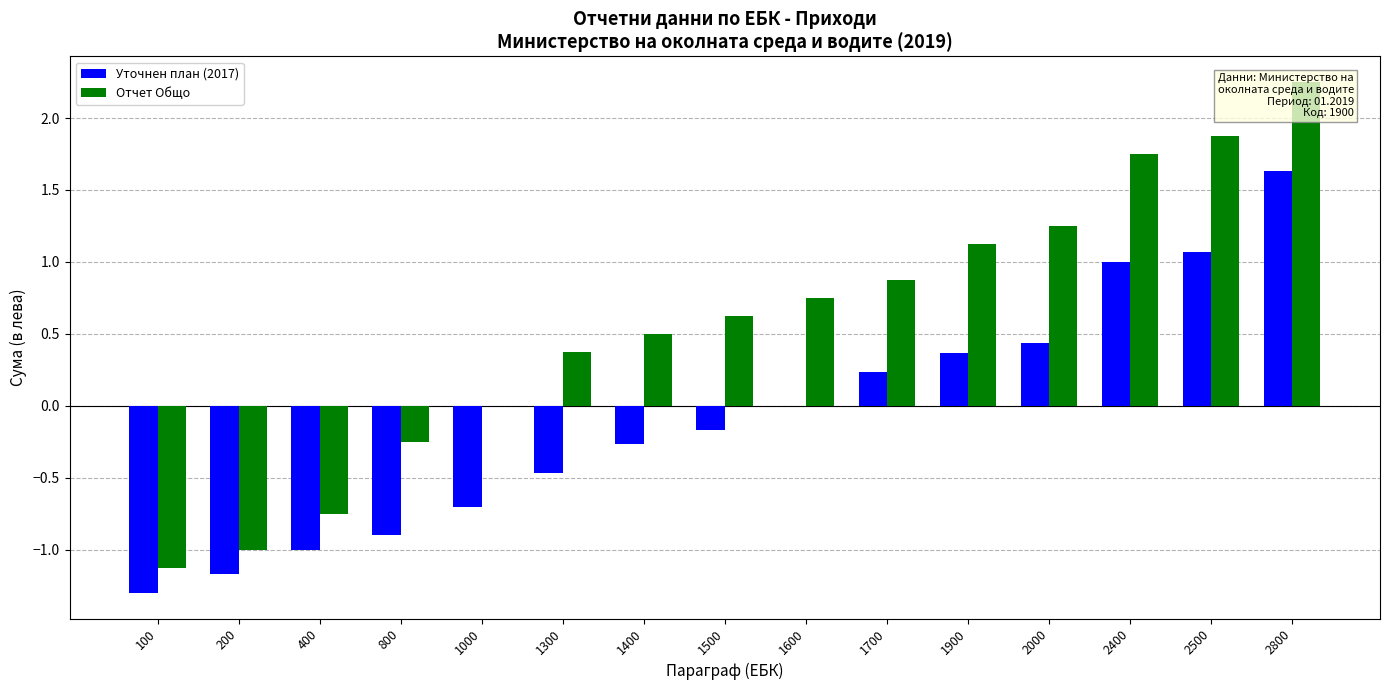

How many data points does each series have?

15